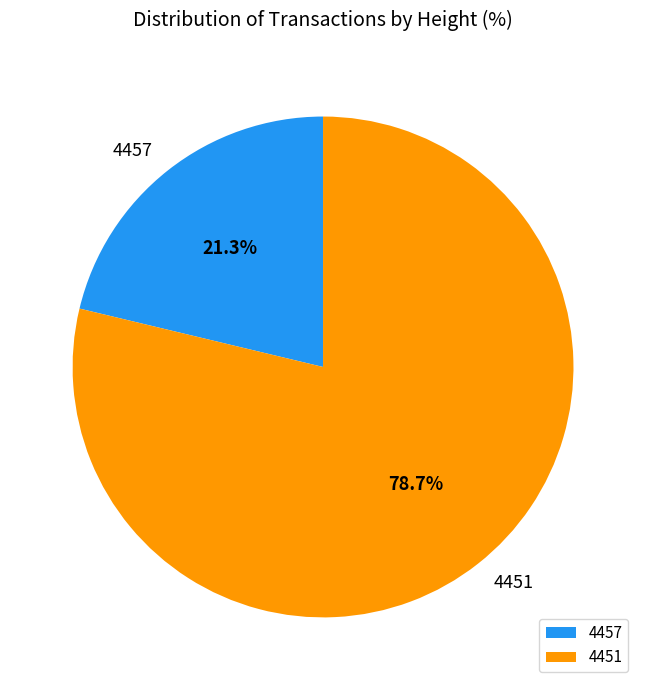

Do 4457 and 4451 together represent more than half of the pie?

Yes